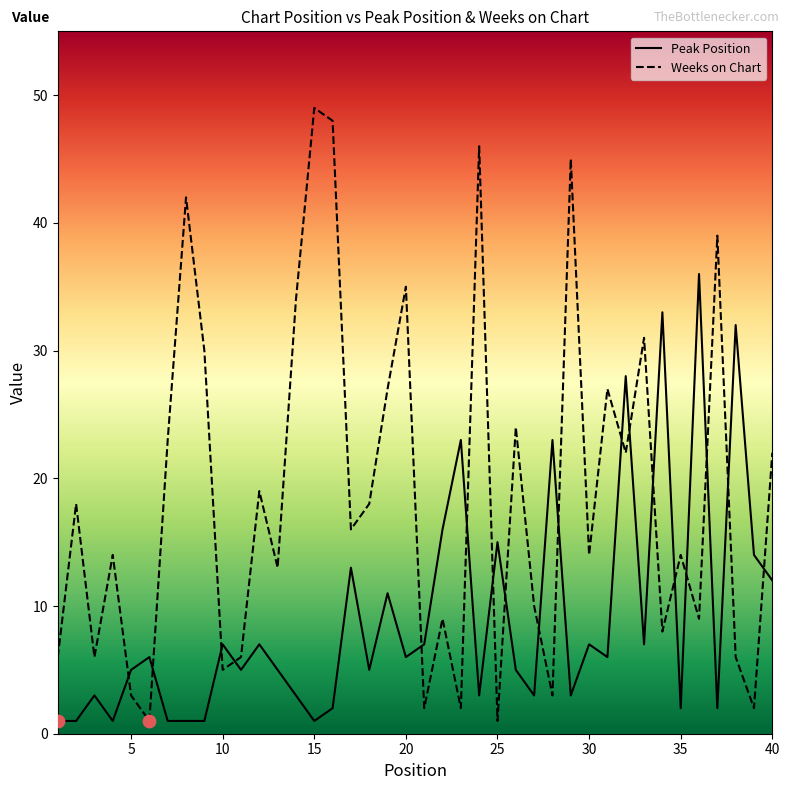

Which series has the widest spread of values?

Weeks on Chart